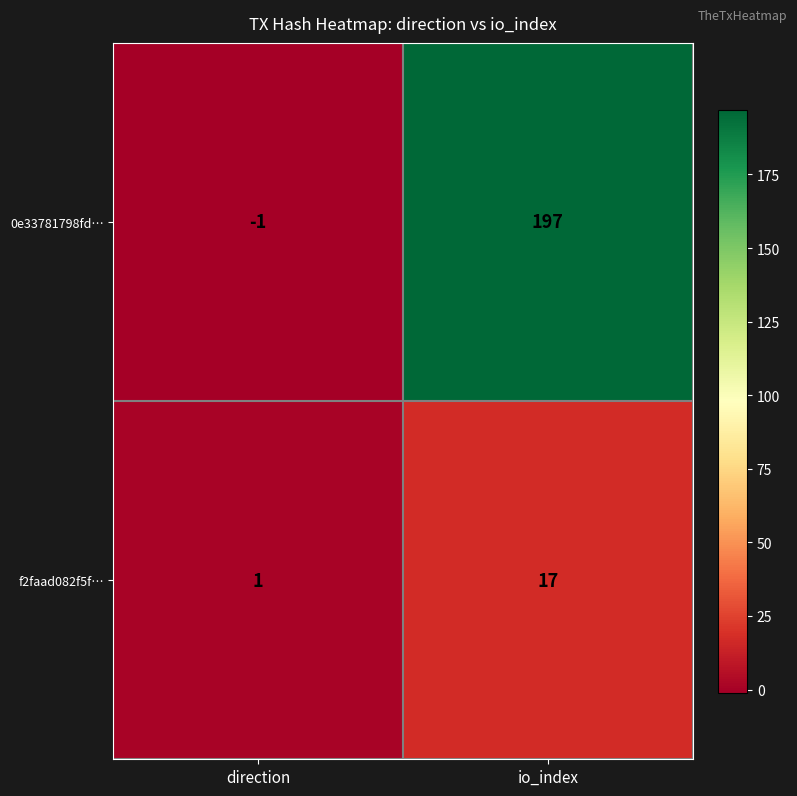

How many values in 0e33781798fd… are above zero?

1